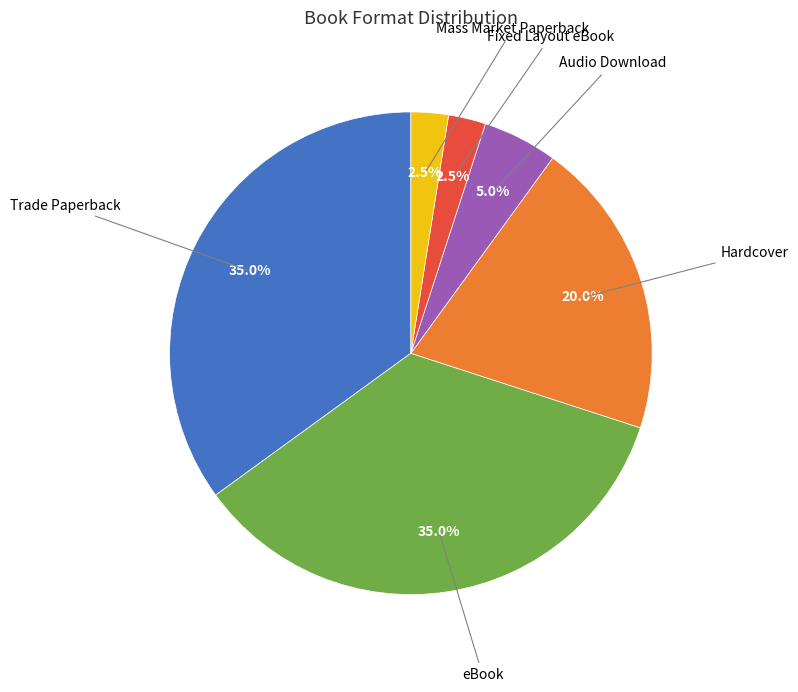

Does any single category account for the majority?

No